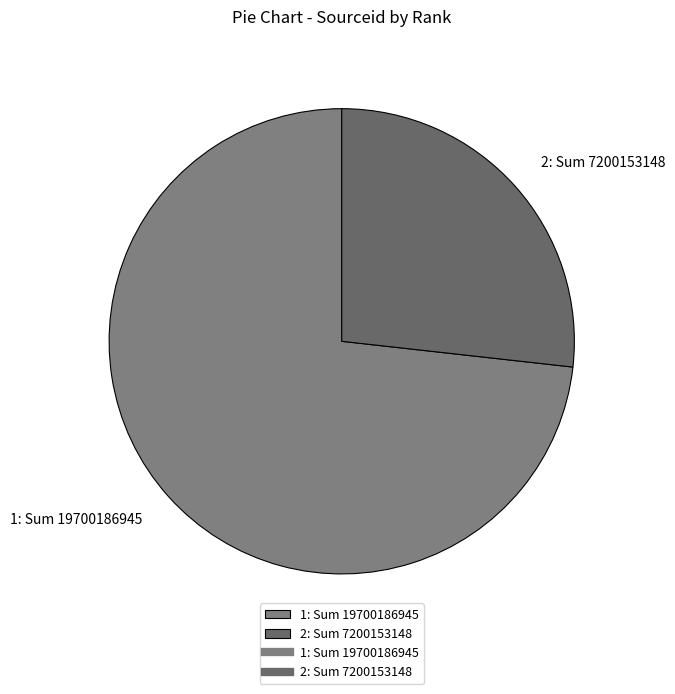

Which category has the biggest portion of the pie?

1: Sum 19700186945